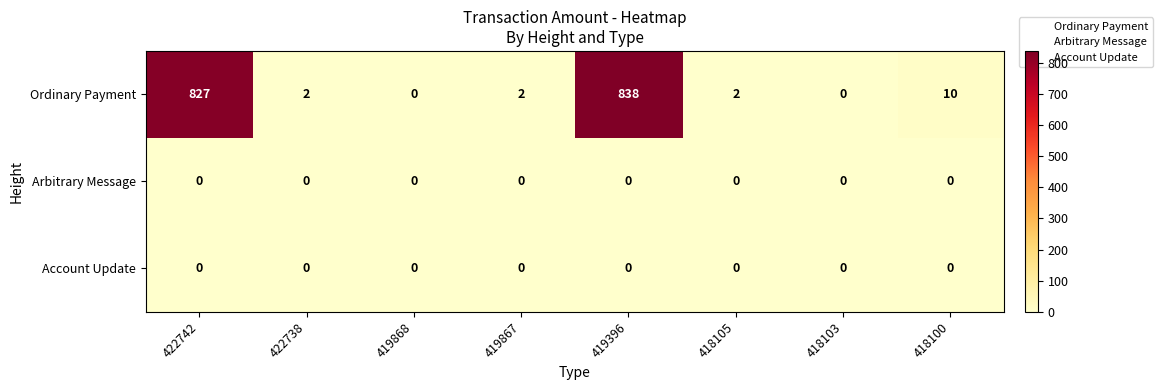

What is the total value across all series at 419396?

838